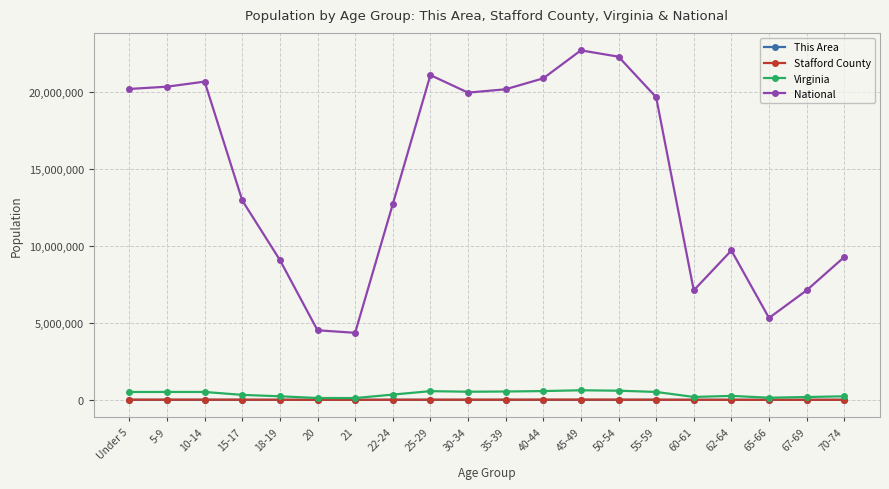

Which series has the widest spread of values?

National